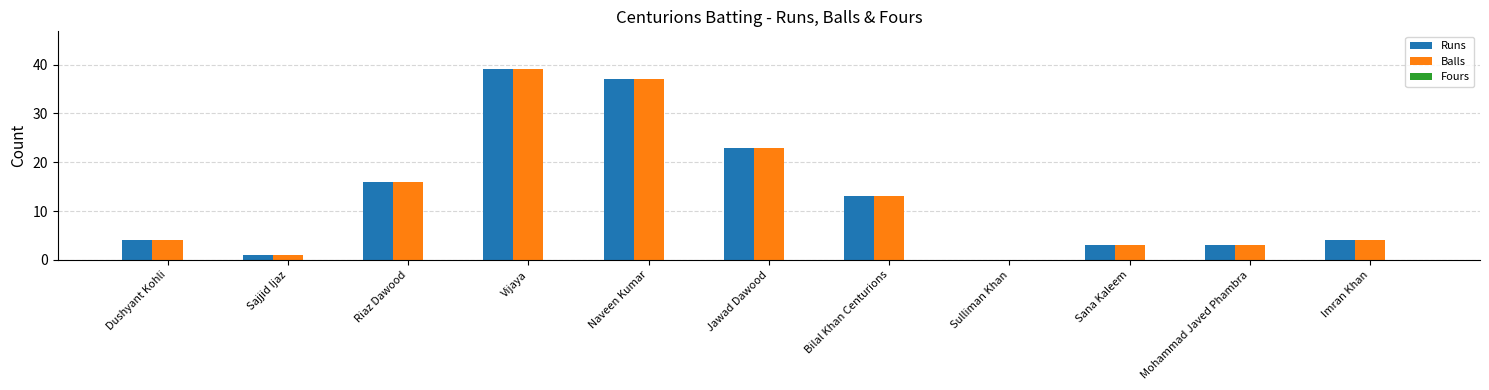

Does the chart contain stacked bars?

No